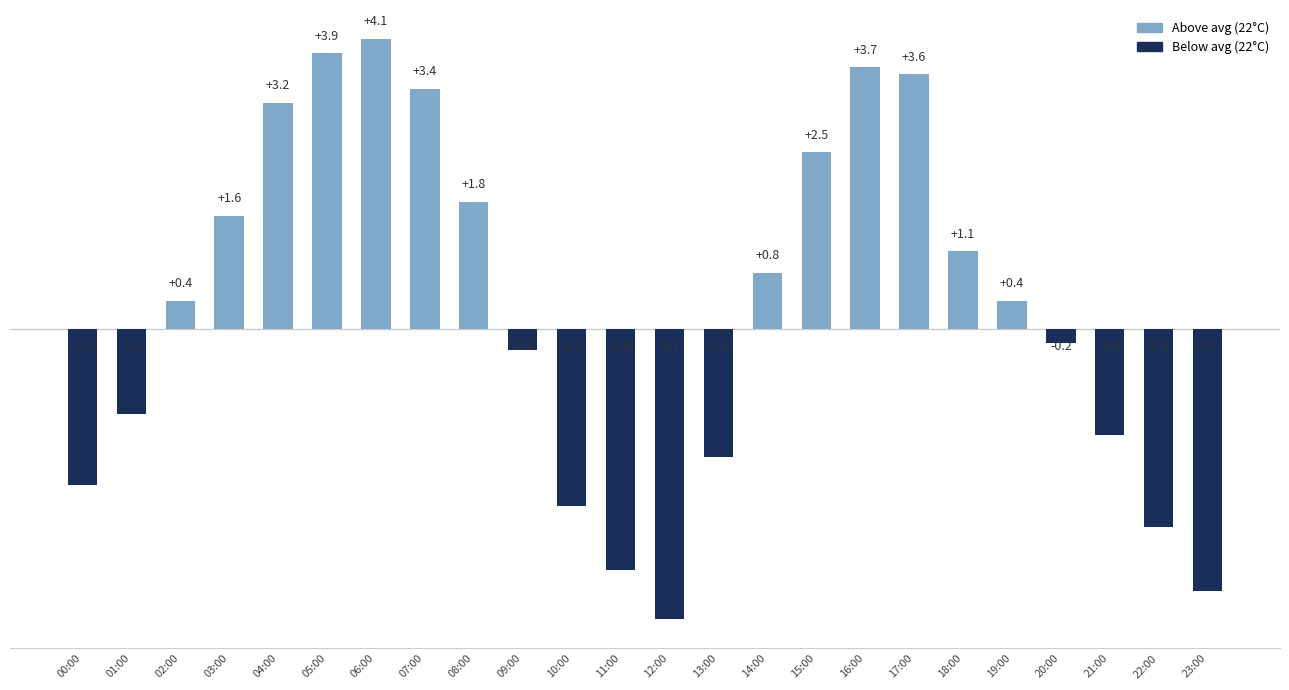

What is the minimum value shown in the chart?

-4.1